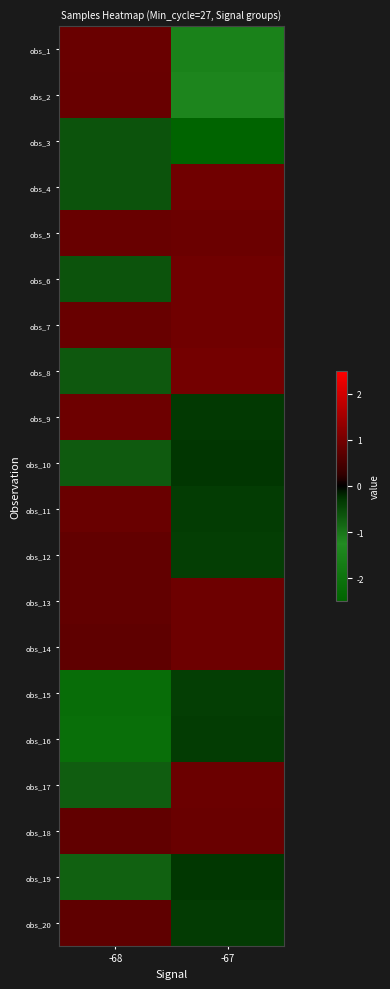

Reading left to right, extract all data points from this chart.

obs_1: -68=0.9	-67=-1.5
obs_2: -68=0.9	-67=-1.4
obs_3: -68=-0.6	-67=-2.7
obs_4: -68=-0.6	-67=1.0
obs_5: -68=0.9	-67=0.9
obs_6: -68=-0.6	-67=1.0
obs_7: -68=0.8	-67=1.0
obs_8: -68=-0.7	-67=1.0
obs_9: -68=0.9	-67=-0.3
obs_10: -68=-0.7	-67=-0.3
obs_11: -68=0.9	-67=-0.4
obs_12: -68=0.8	-67=-0.4
obs_13: -68=0.8	-67=0.9
obs_14: -68=0.8	-67=0.9
obs_15: -68=-2.2	-67=-0.4
obs_16: -68=-2.1	-67=-0.4
obs_17: -68=-0.7	-67=0.9
obs_18: -68=0.8	-67=0.9
obs_19: -68=-0.8	-67=-0.3
obs_20: -68=0.8	-67=-0.3